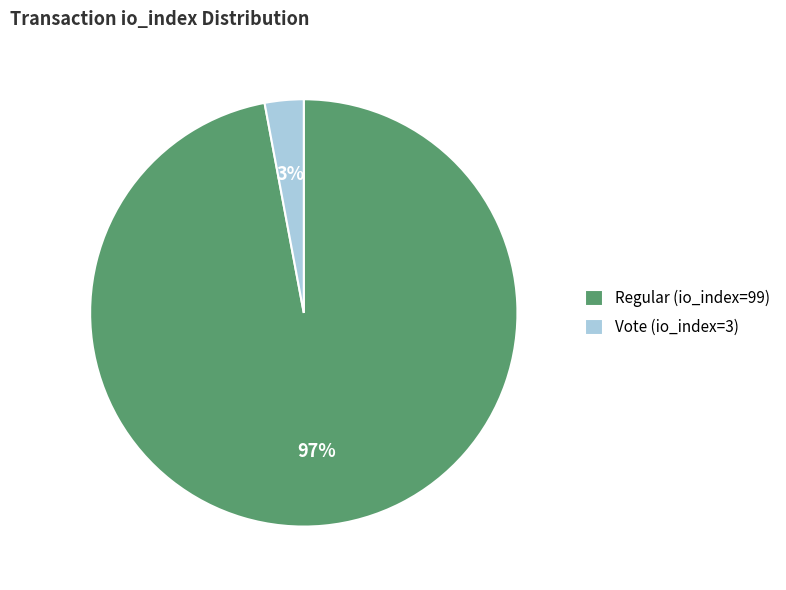

Combined, do Vote (io_index=3) and Regular (io_index=99) account for over 50%?

Yes